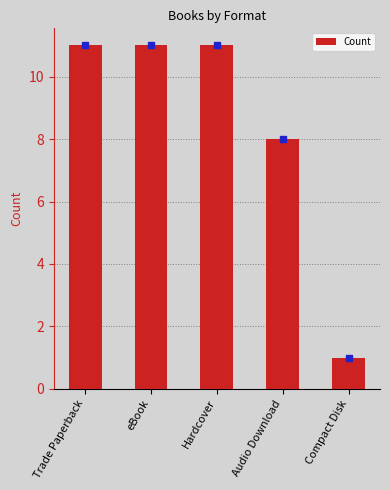

Are the bars horizontal?

No